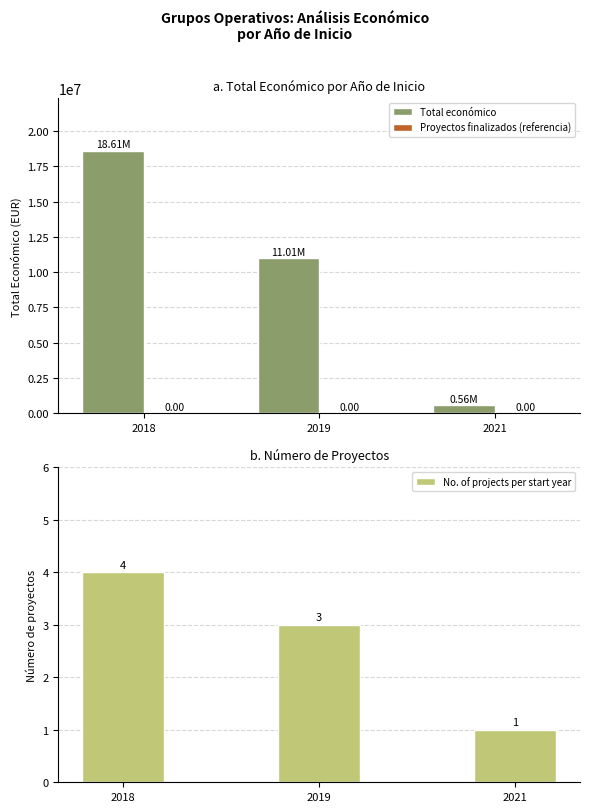

How many groups of bars are there?

3